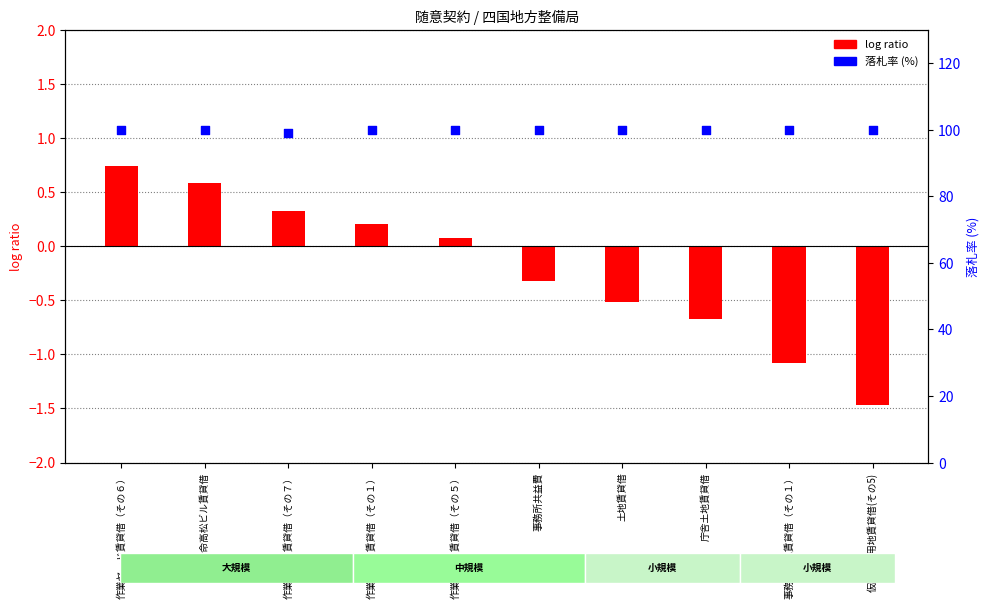

Which series has the largest total across all categories?

落札率 (%)